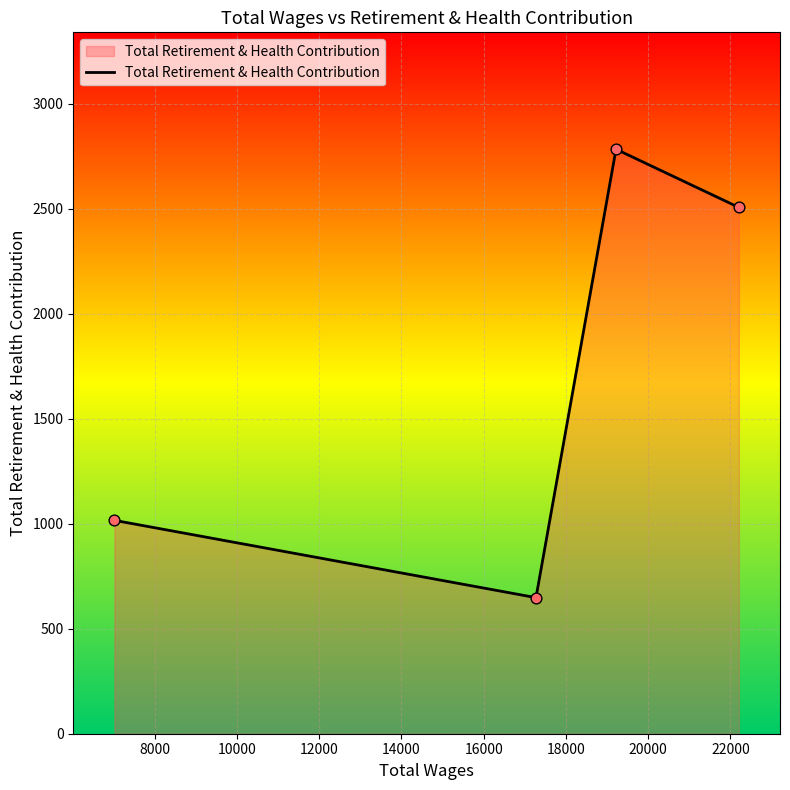

What is the difference between the maximum and second lowest values?

1767